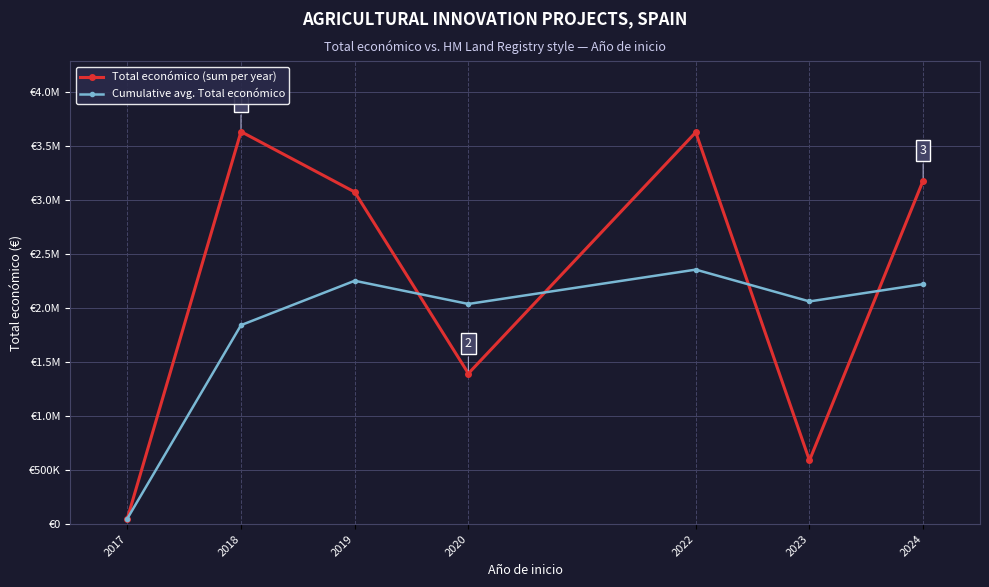

What are all the series names shown in the legend?

Total económico (sum per year), Cumulative avg. Total económico